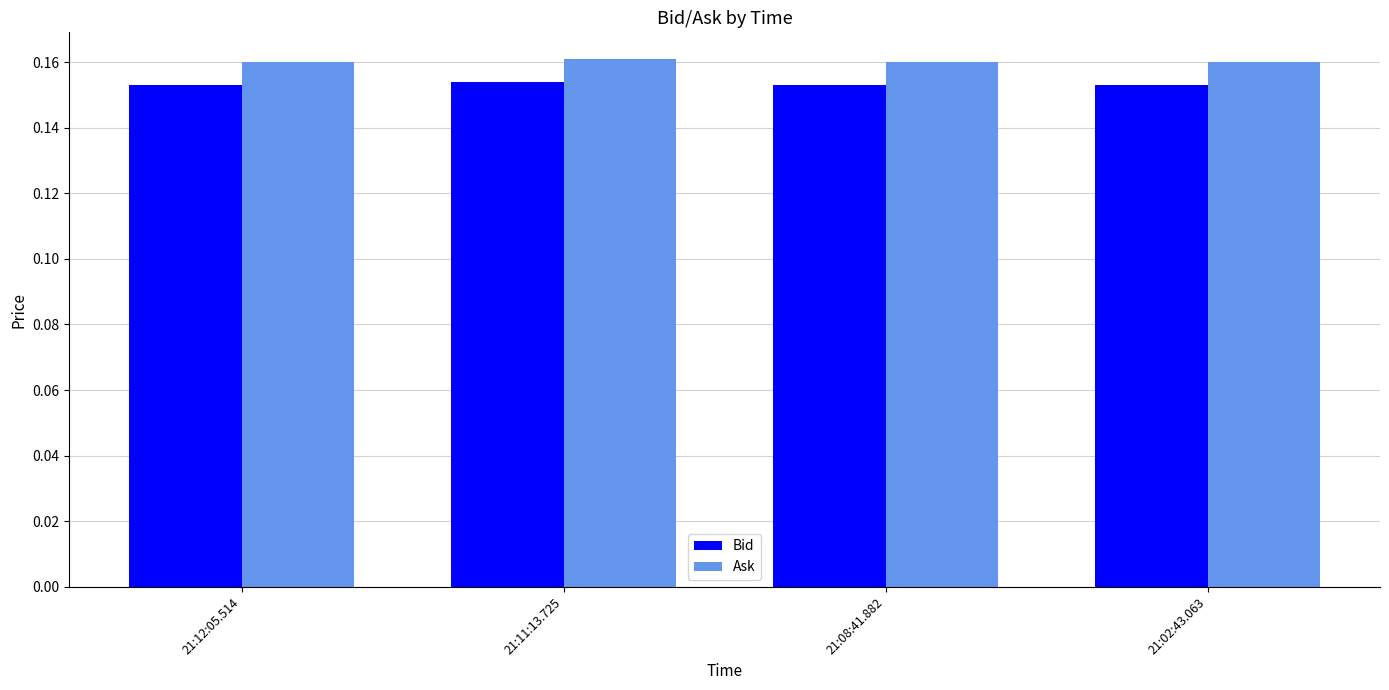

How many data points does each series have?

4